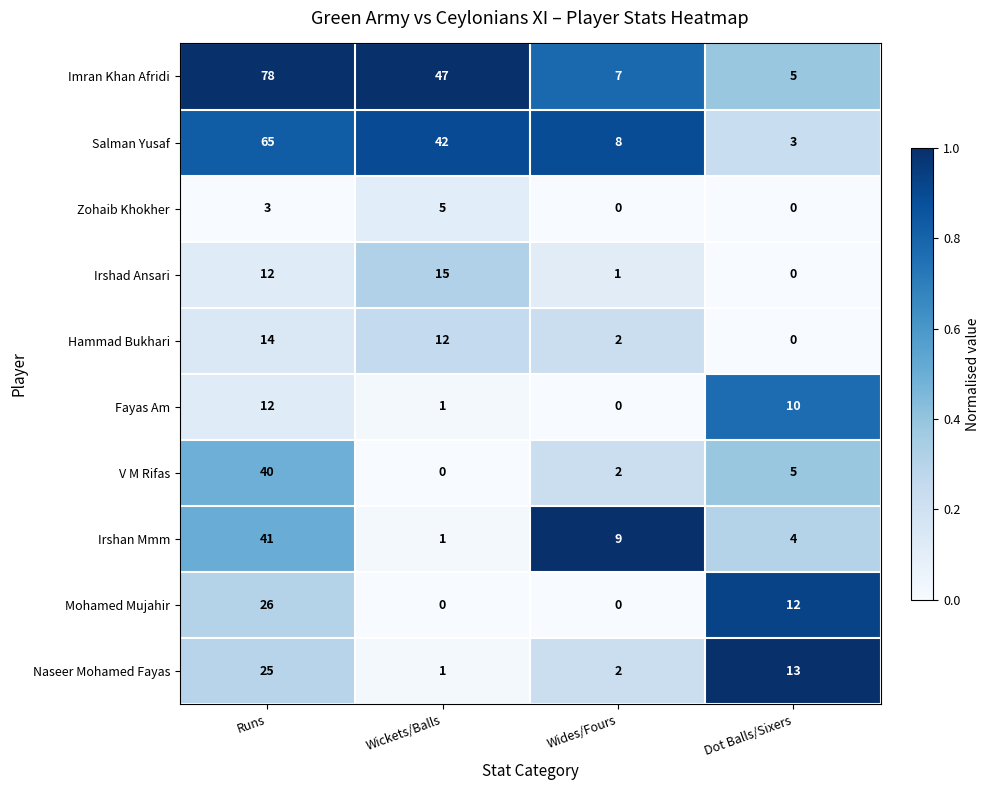

What is the difference between the maximum and minimum values in the Irshan Mmm series?

40